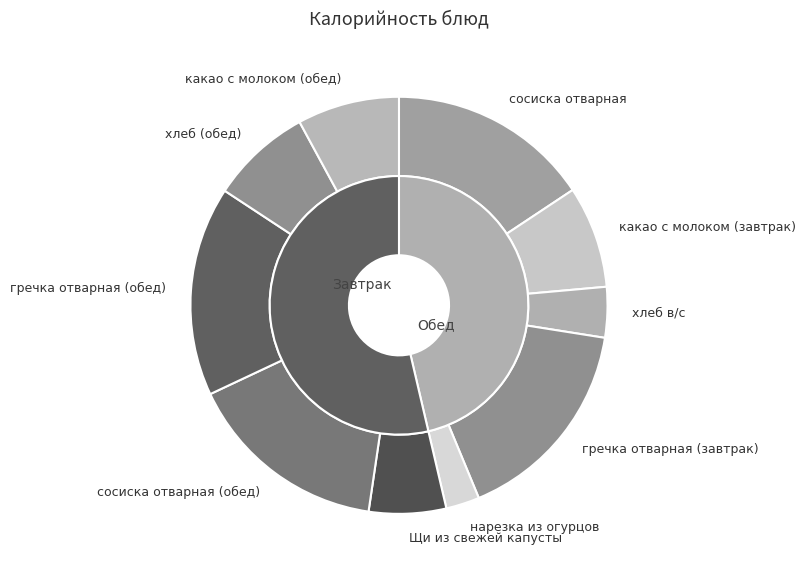

Rank the categories by value from lowest to highest.

нарезка из огурцов, хлеб в/с, Щи из свежей капусты, хлеб (обед), какао с молоком (завтрак), какао с молоком (обед), сосиска отварная, сосиска отварная (обед), гречка отварная (завтрак), гречка отварная (обед)